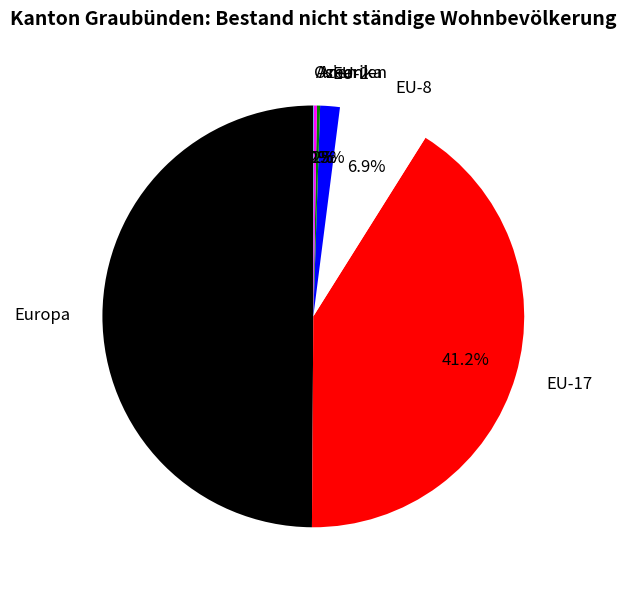

What percentage is NOT represented by EU-8?

93.1%